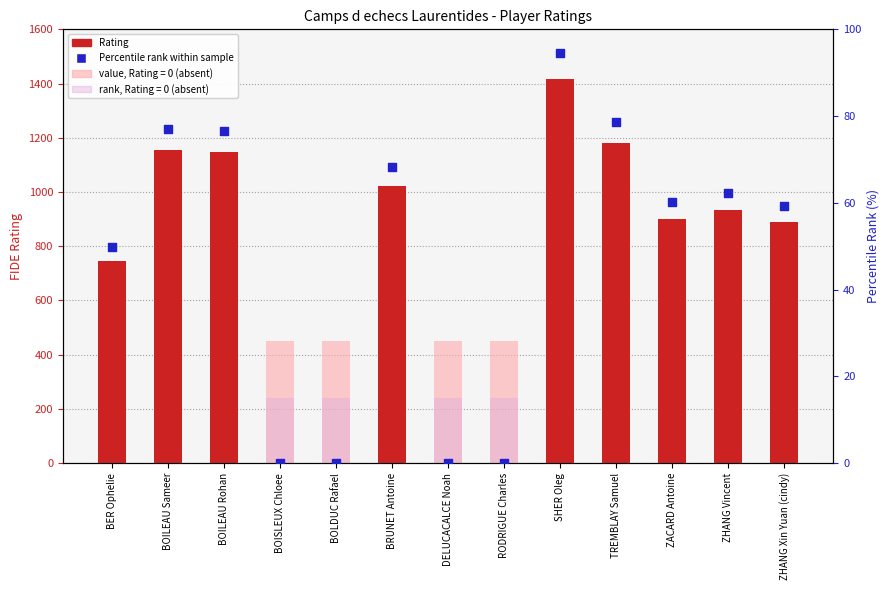

What are all the series names shown in the legend?

Rating, Percentile rank within sample